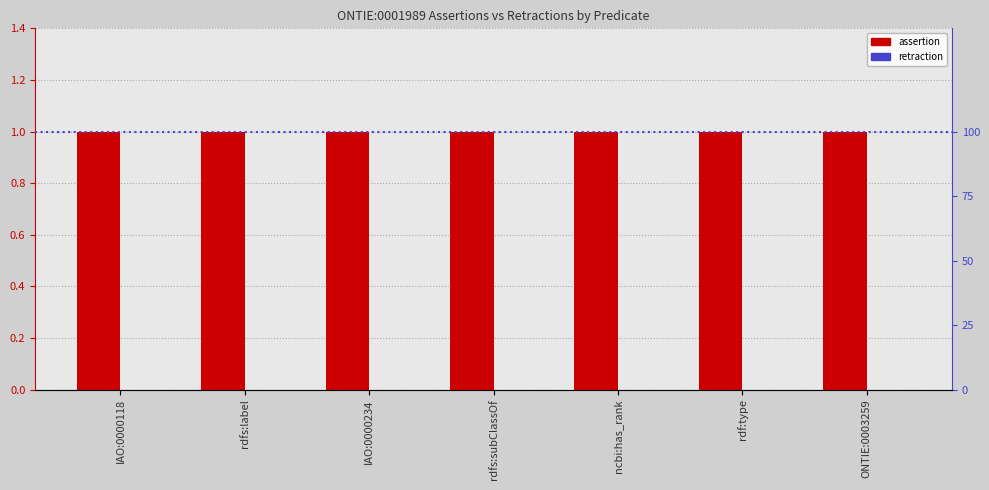

Between rdfs:label and rdf:type, which series saw the biggest shift?

assertion